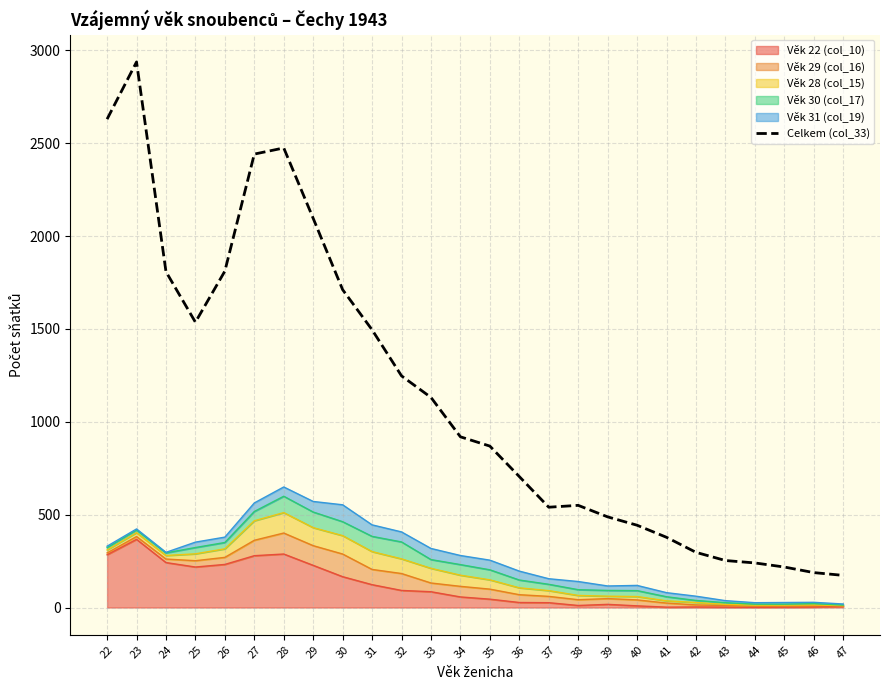

The value at 40 is 594. True or false?

False